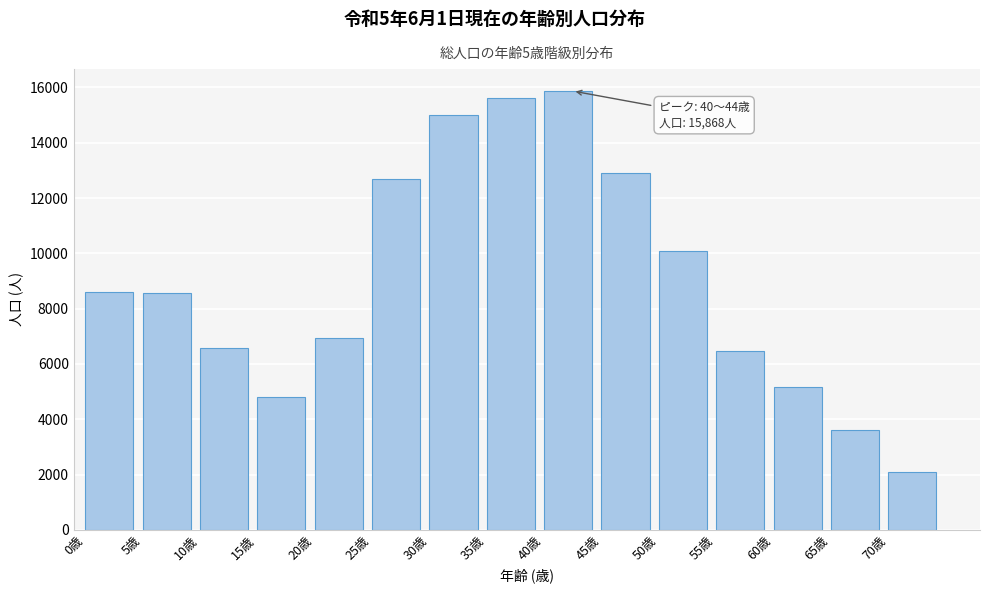

Is it true that the value at 40歳 is 15868?

True